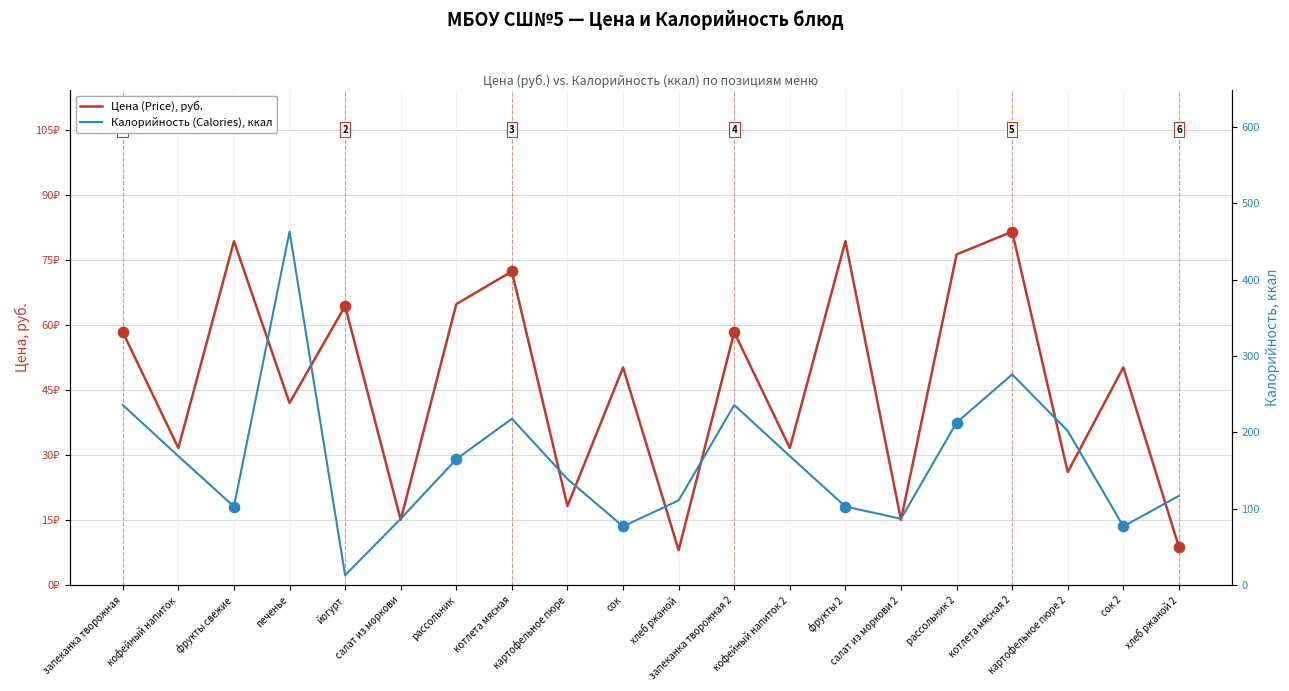

What are all the series names shown in the legend?

Цена (Price), Калорийность (Calories)